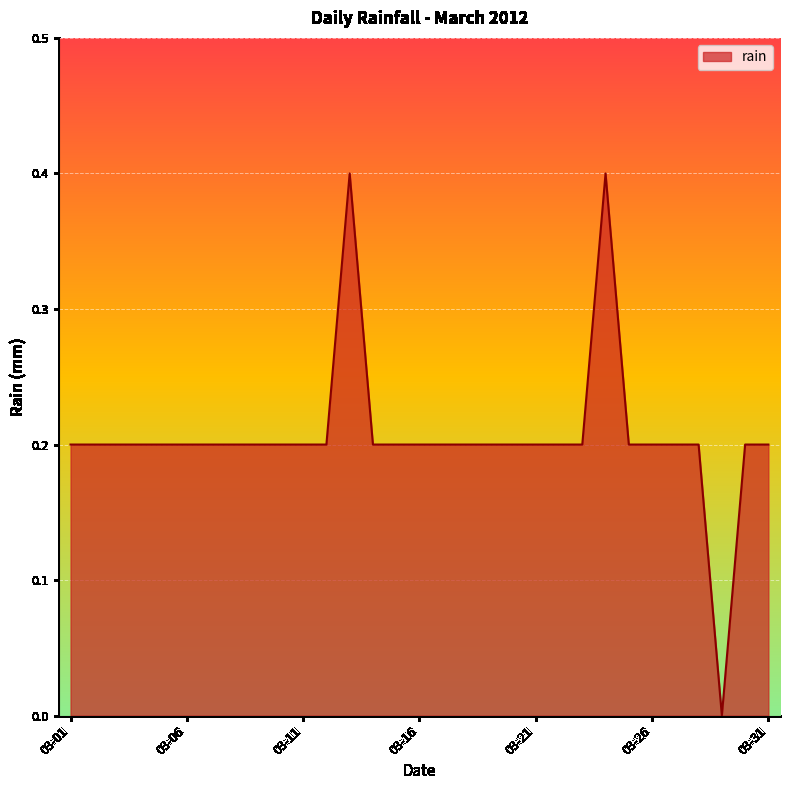

Reading right to left, extract all data points from this chart.

0.2	0.2	0.0	0.2	0.2	0.2	0.2	0.4	0.2	0.2	0.2	0.2	0.2	0.2	0.2	0.2	0.2	0.2	0.4	0.2	0.2	0.2	0.2	0.2	0.2	0.2	0.2	0.2	0.2	0.2	0.2